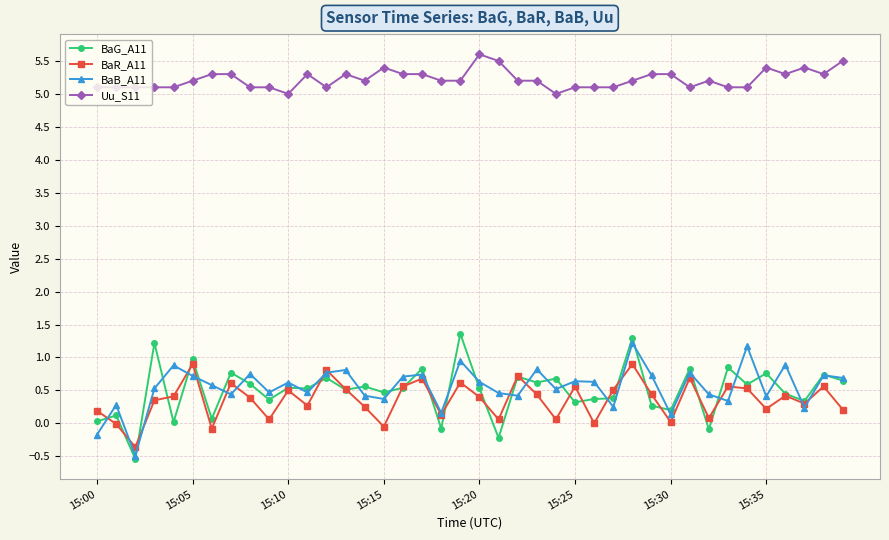

Which series has the largest total across all categories?

Uu_S11